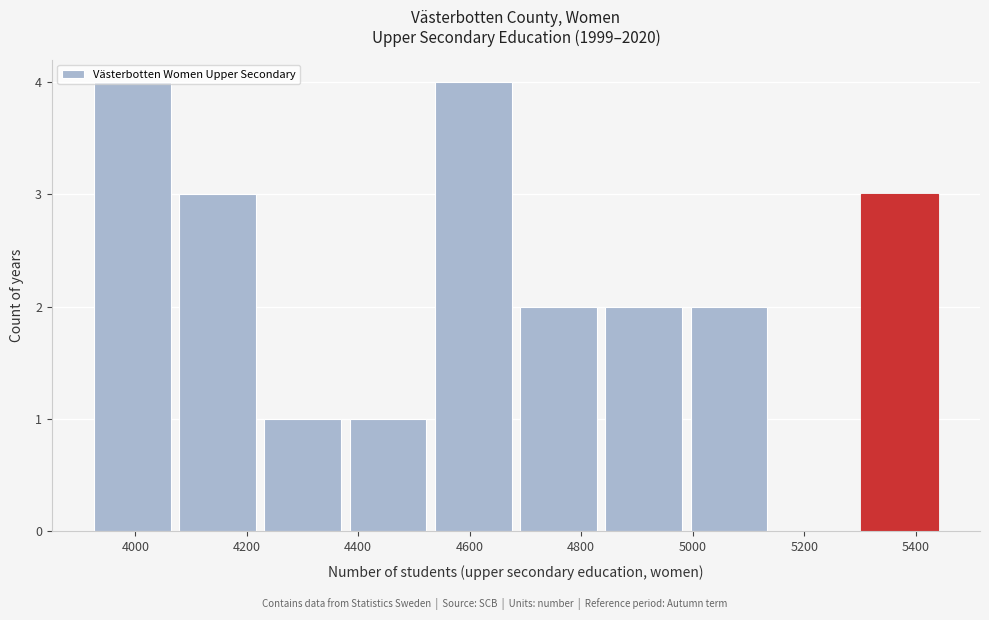

Reading left to right, list every bar in this chart as the range it spans on the x-axis followed by its height. Neither the bar edges nor the heights are printed on the chart, so give them approximately, as read against the axes.

3920 to 4080: 4
4080 to 4240: 3
4240 to 4380: 1
4380 to 4540: 1
4540 to 4700: 4
4700 to 4840: 2
4840 to 5000: 2
5000 to 5140: 2
5140 to 5300: 0
5300 to 5460: 3